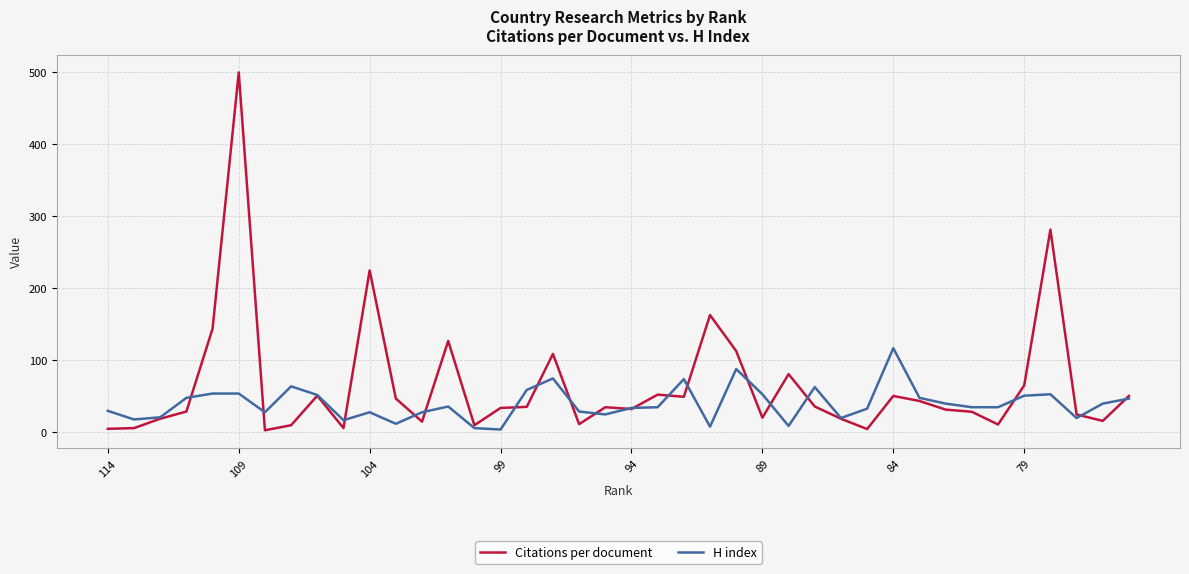

What is the sum of all Citations per document values?

2558.0